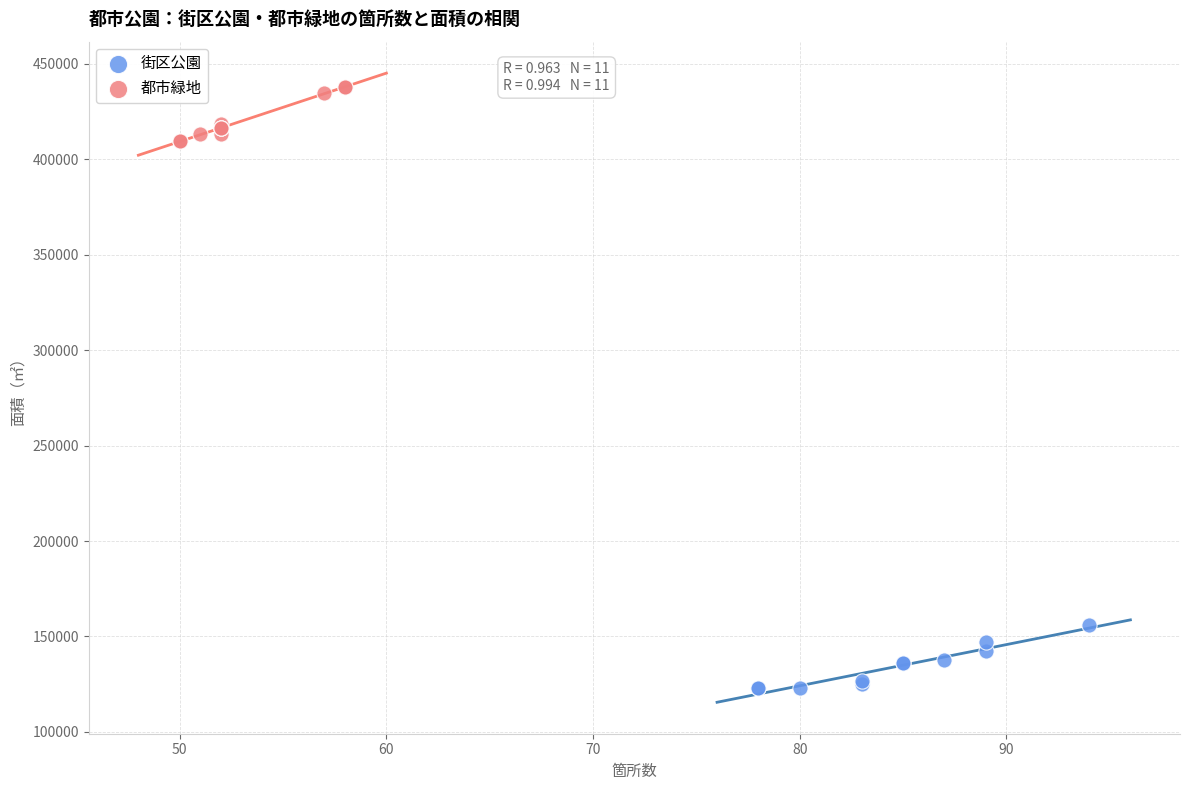

Which series contains the lowest Y value?

街区公園